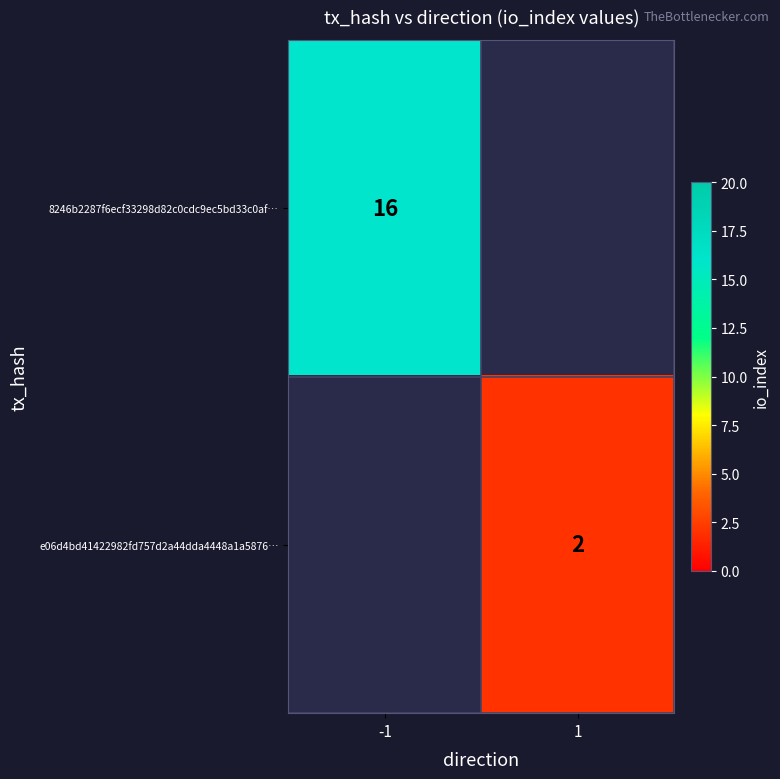

Is it true that e06d4bd41422982fd757d2a44dda4448a1a5876… equals 3.1 at 1?

False